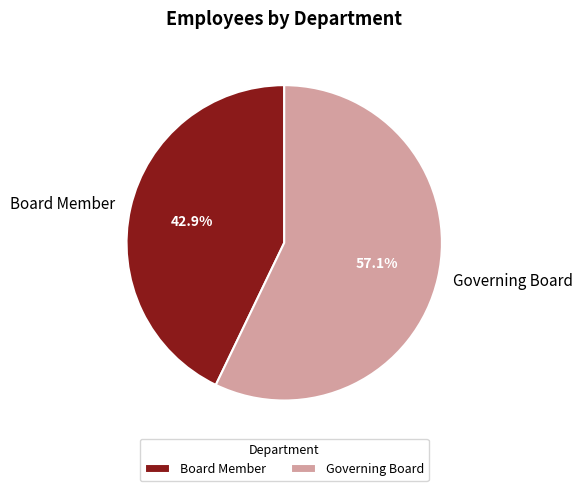

Does Governing Board represent more than half of the total?

Yes